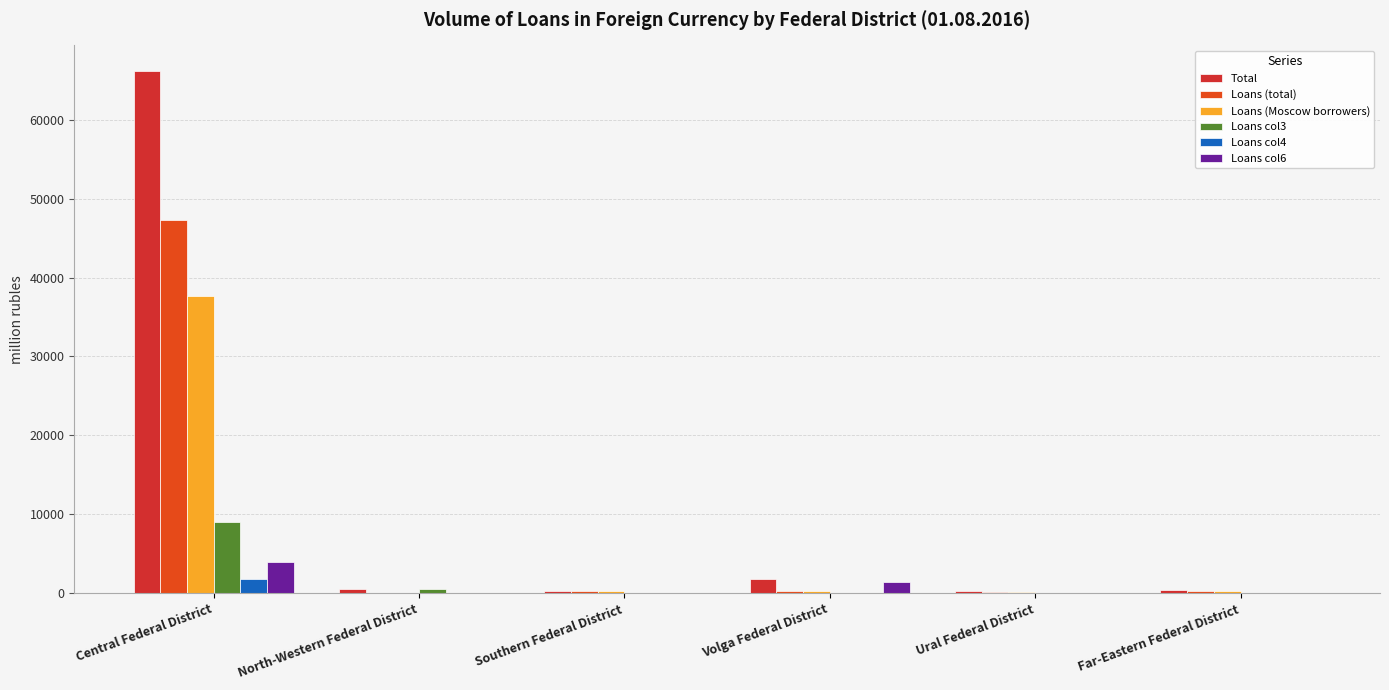

What is the average value of the Loans col6 series?

905